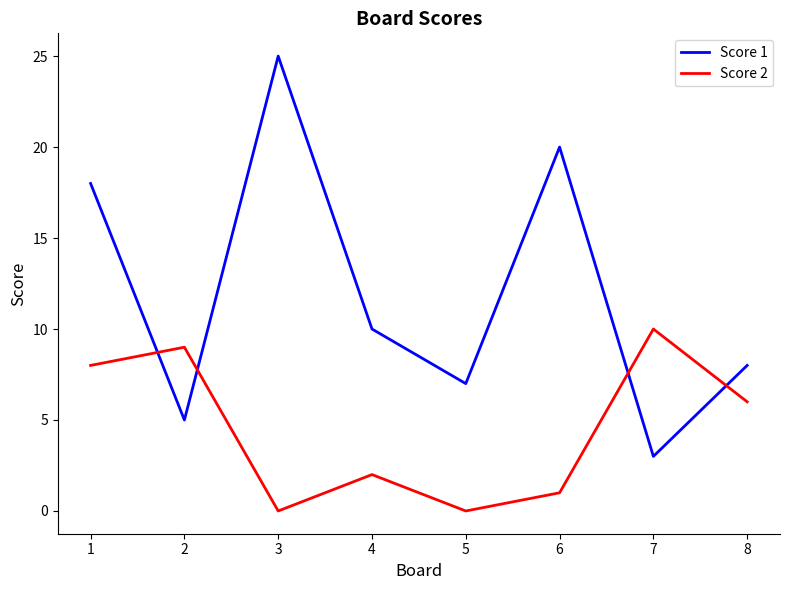

Reading right to left, extract all data points from this chart.

Score 1: 8	3	20	7	10	25	5	18
Score 2: 6	10	1	0	2	0	9	8